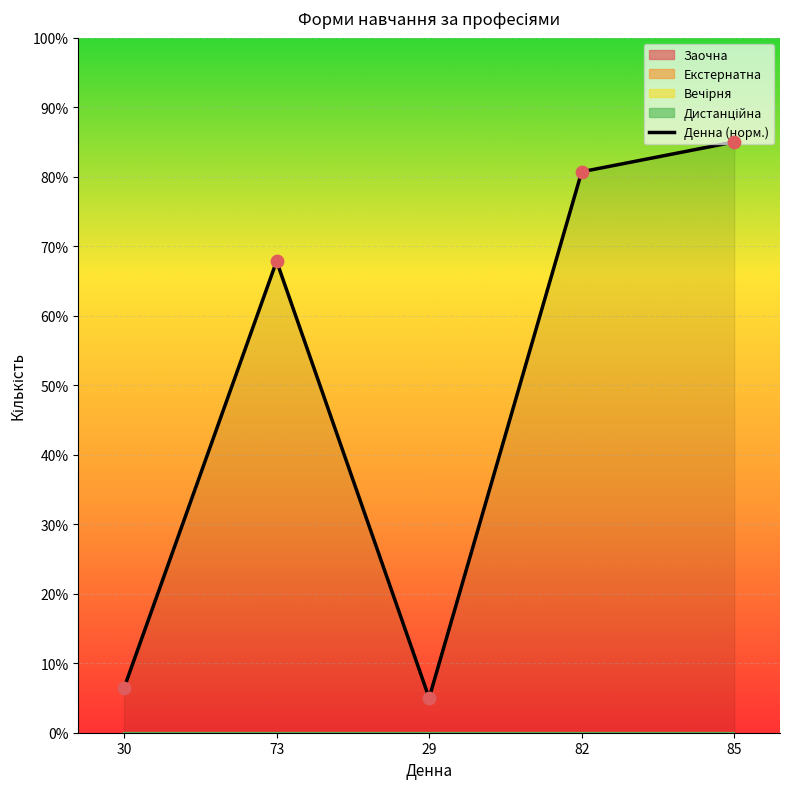

What is the change in value from 30 to 29?

-1.4